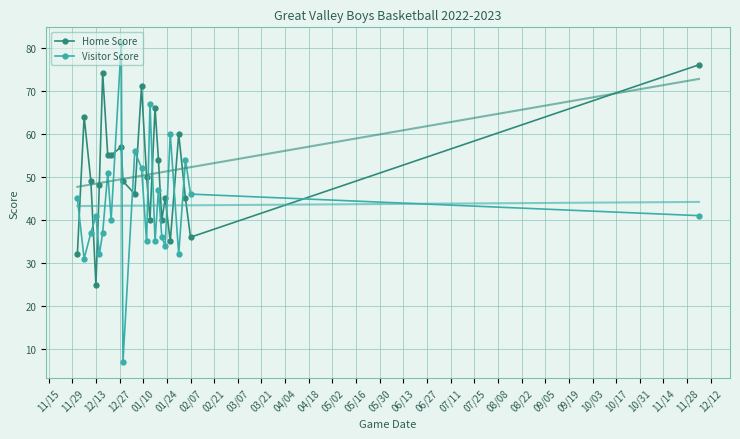

True or false: Visitor Score has more than 2 interior local peaks.

True